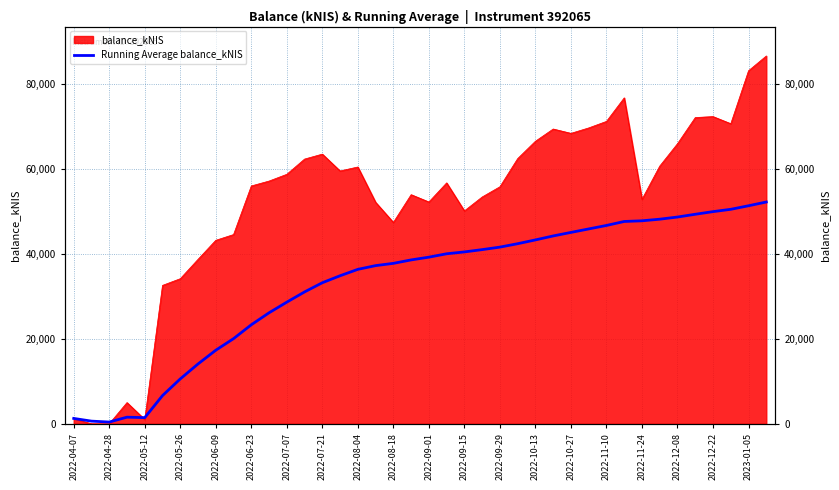

How many data points are less than 39284?

20